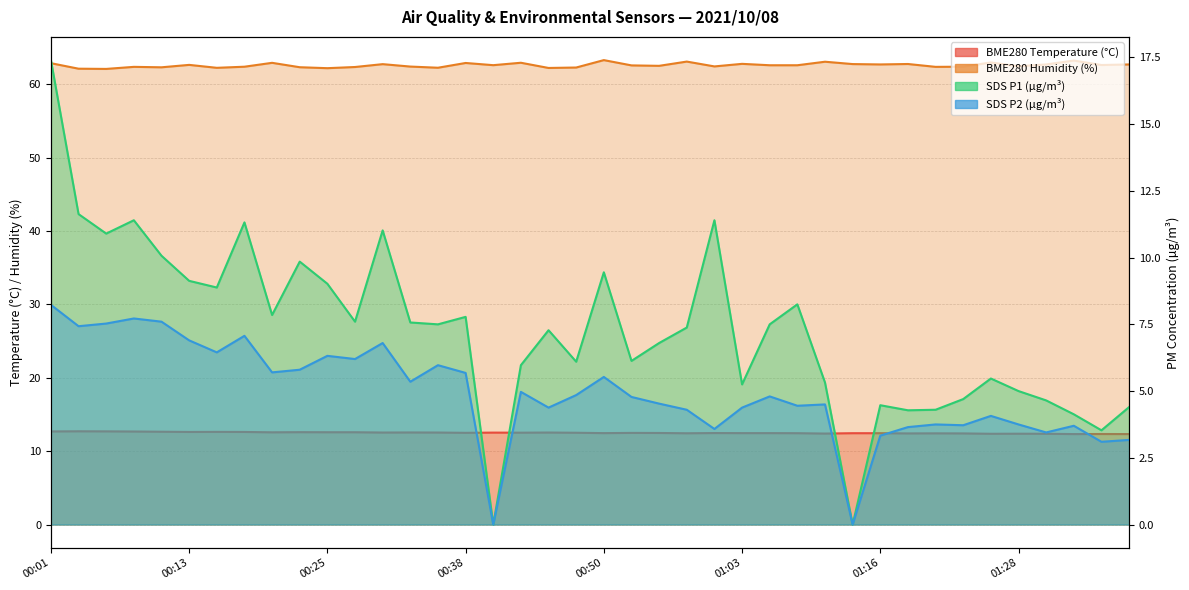

The value of SDS_P2 at 00:45 is 4.4. True or false?

True